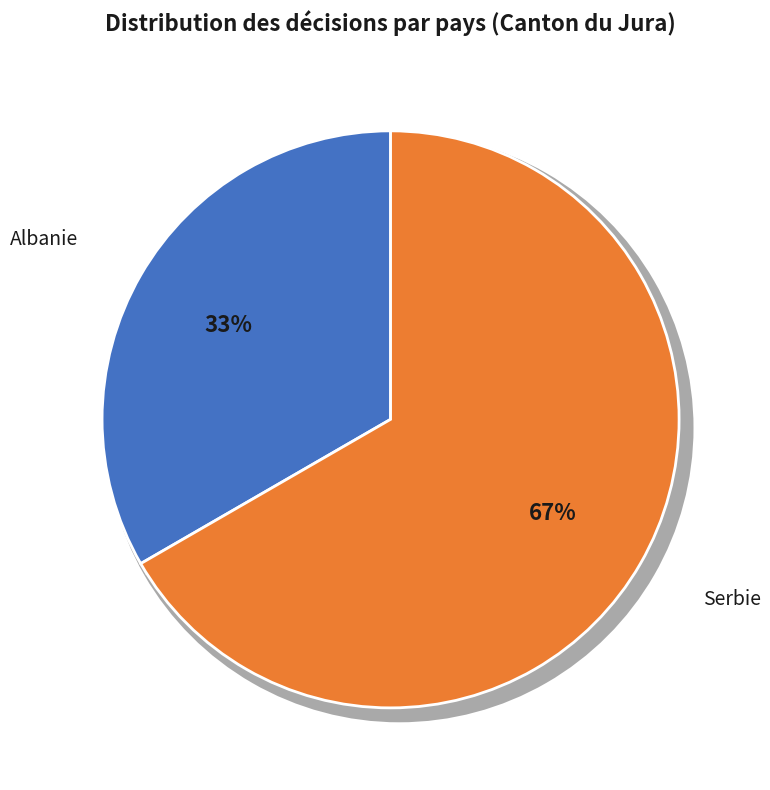

What percentage is the Serbie slice, to the nearest percent?

67%